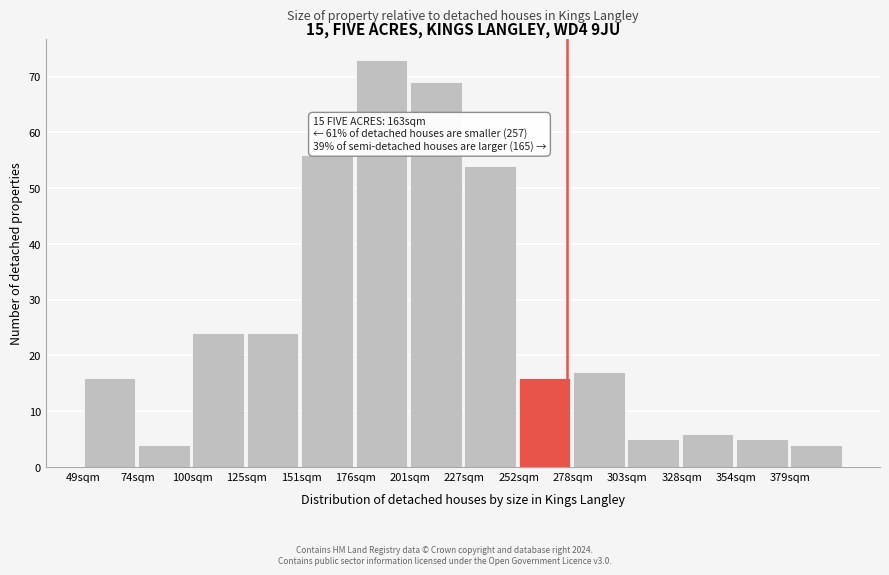

Reading left to right, list all the values displayed in this chart.

16	4	24	24	56	73	69	54	16	17	5	6	5	4